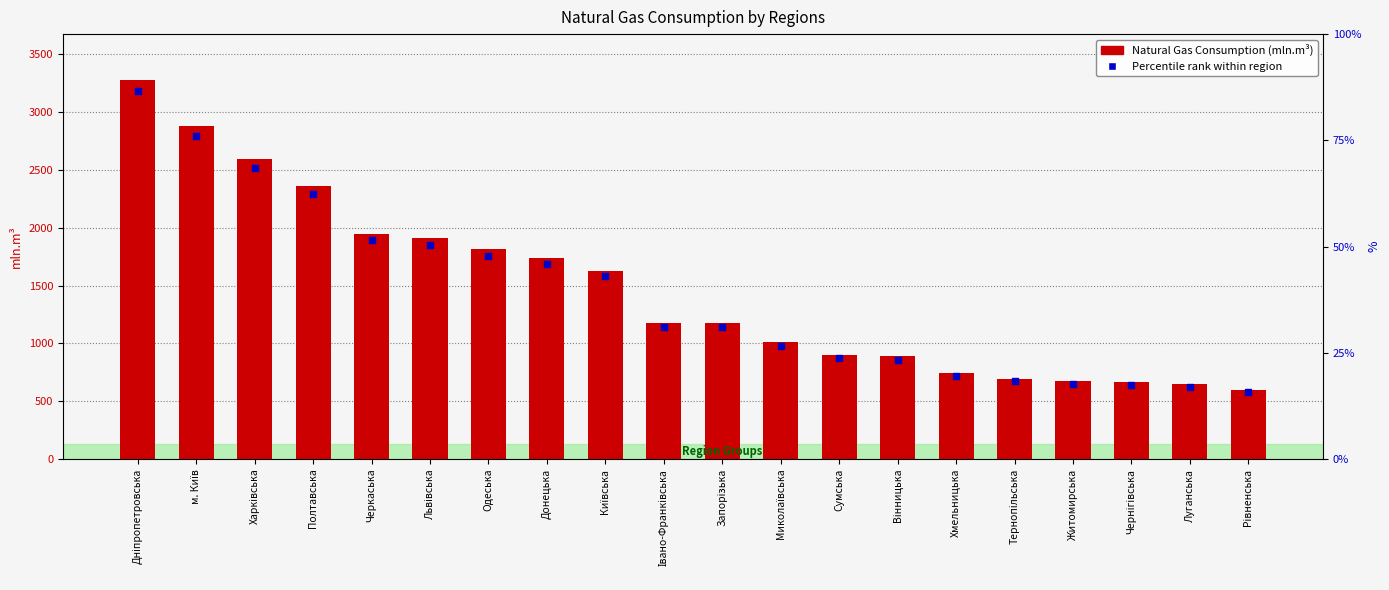

Which series reaches the maximum Y coordinate?

Natural Gas Consumption (mln.m³)